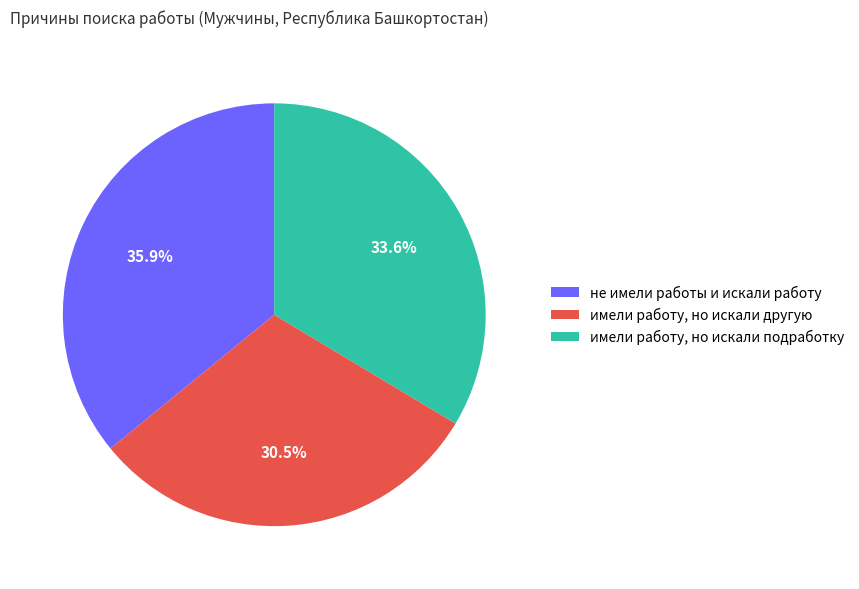

How many slices are in this pie chart?

3